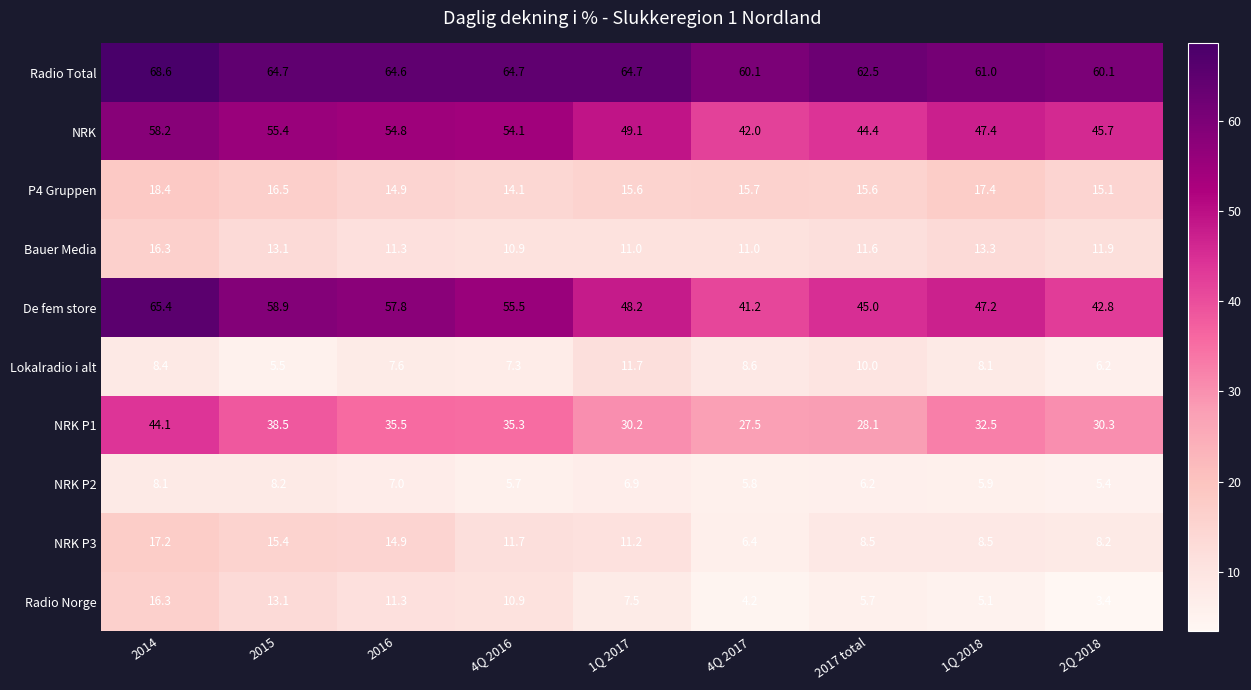

What is the average value of the De fem store series?

51.3